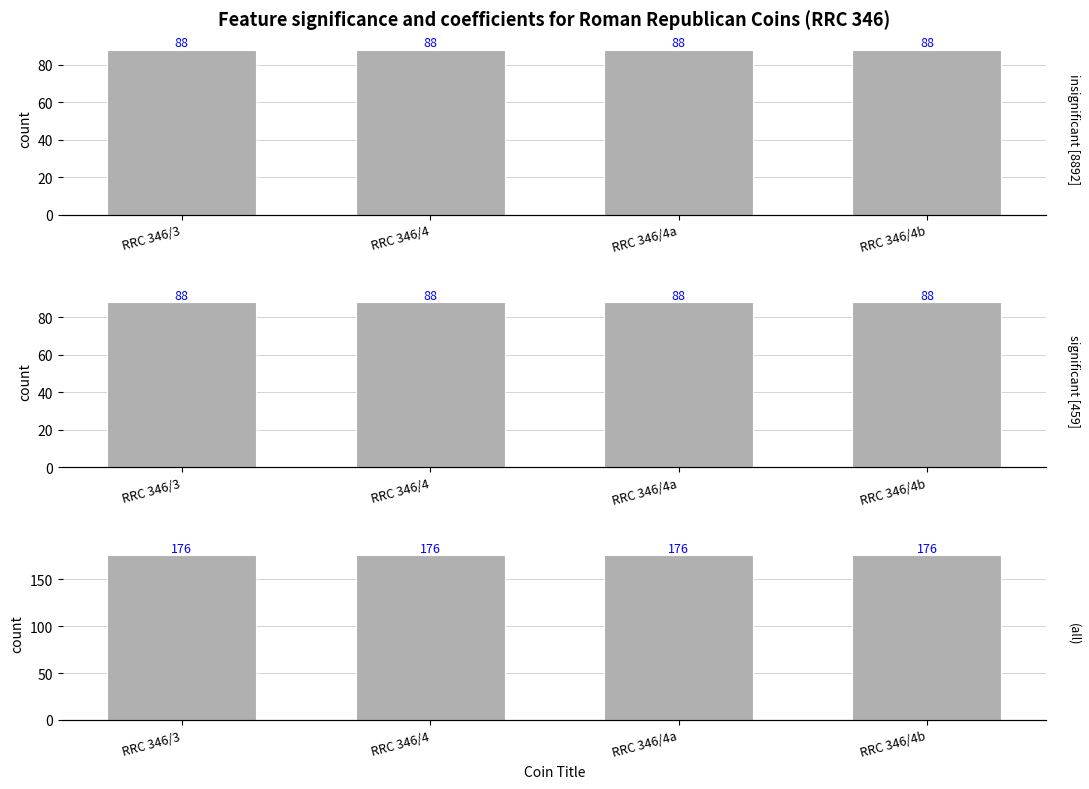

How many series are shown in this chart?

3